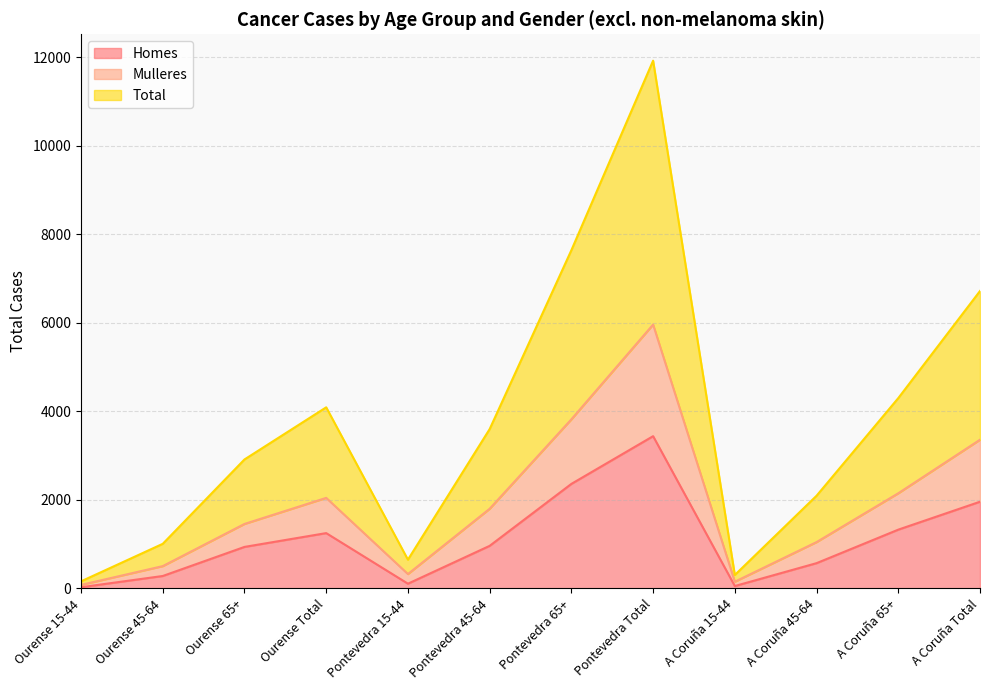

True or false: Mulleres has more than 1 interior local peaks.

True